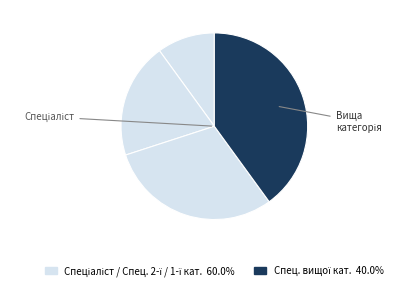

How many segments does this pie chart have?

4